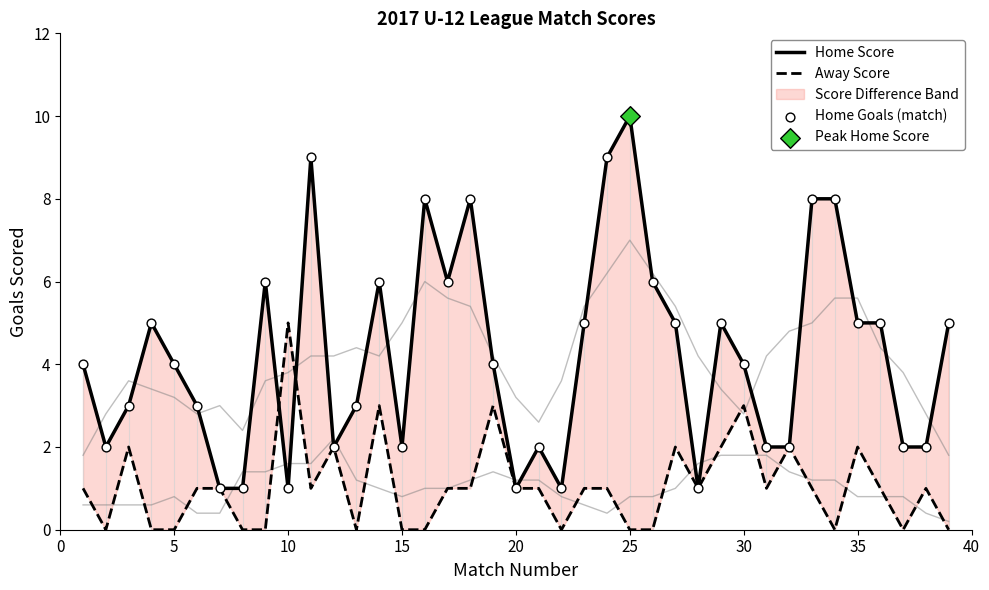

Which series contains the lowest Y value?

Away Score